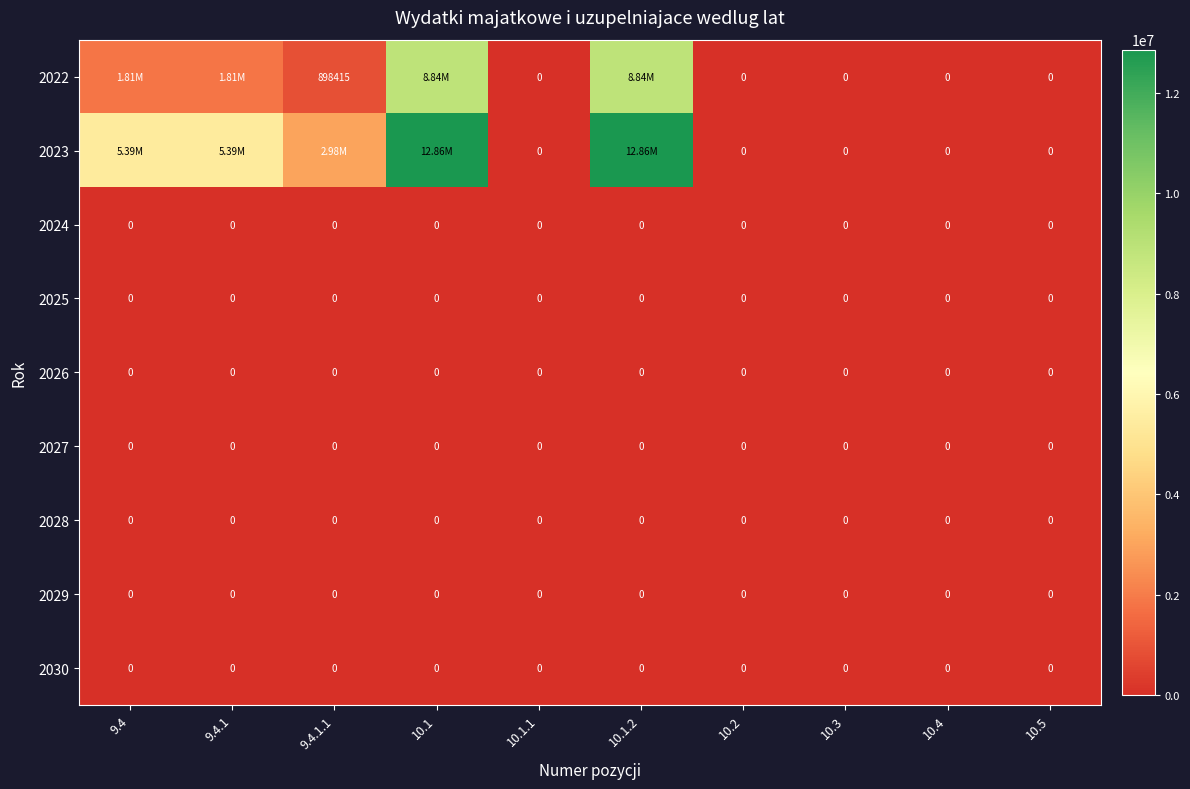

Is the value of 2023 at 10.3 greater than the value of 2030 at 10.5?

No